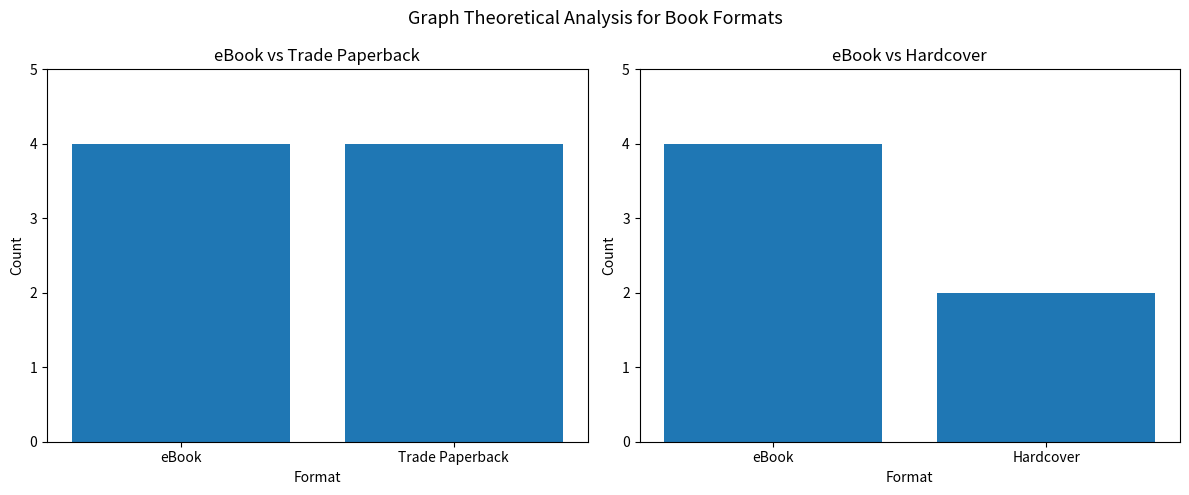

Rank the categories by value from highest to lowest.

eBook, Hardcover